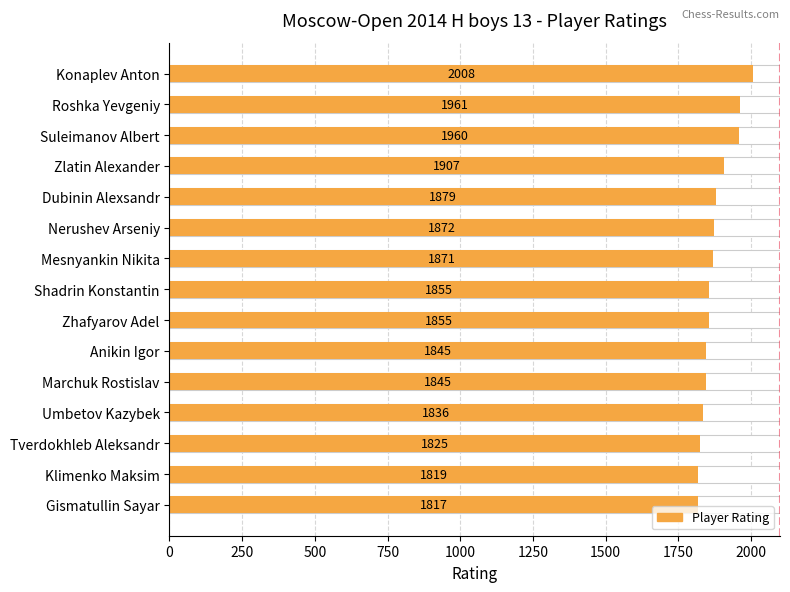

Which has a higher value, Tverdokhleb Aleksandr or Dubinin Alexsandr?

Dubinin Alexsandr